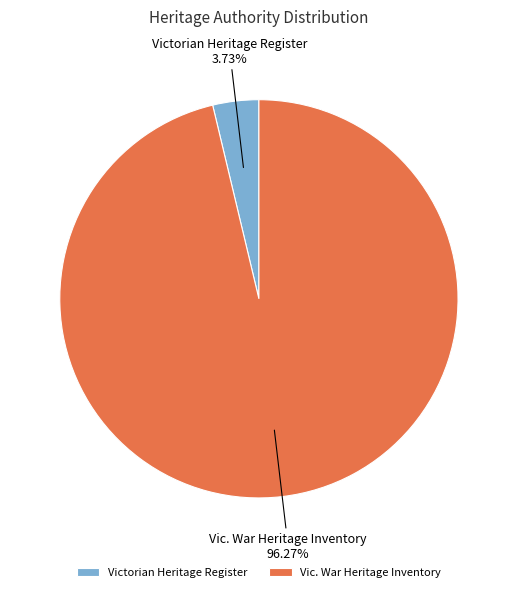

What is the smallest slice in the pie chart?

Victorian Heritage Register